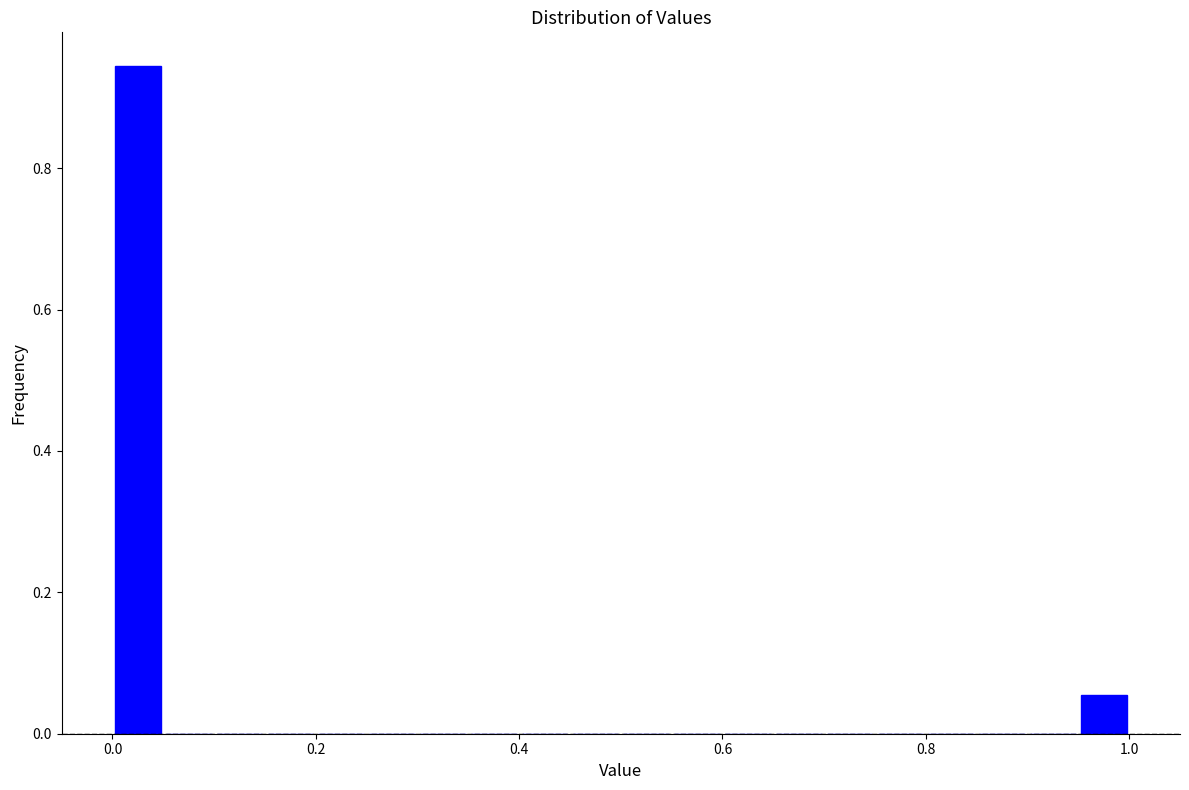

Read against the x-axis, roughly where is the centre of the tallest bar?

0.02